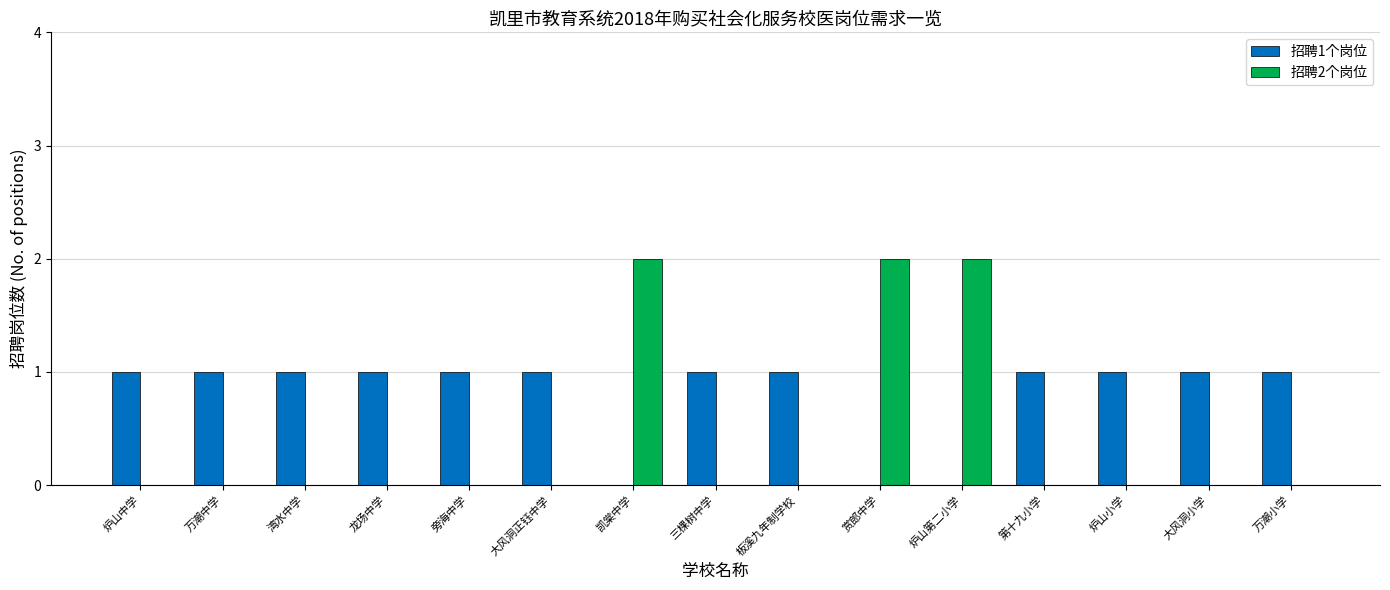

Which series has the largest total across all categories?

招聘1个岗位